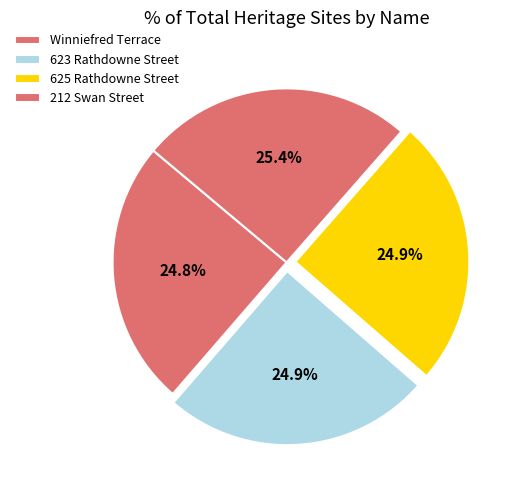

To the nearest percent, what is the average slice percentage?

25%